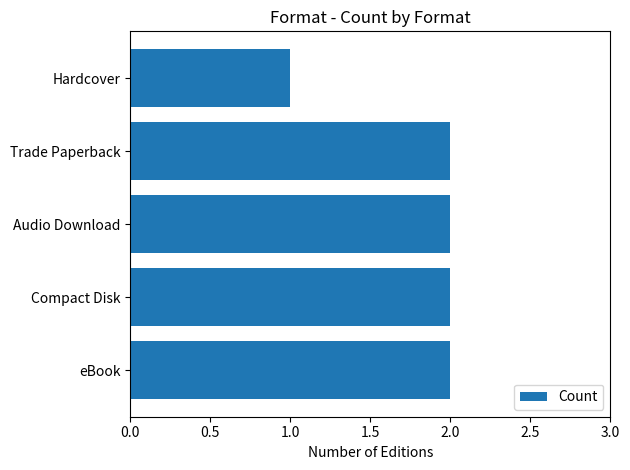

Count the number of categories in the chart.

5